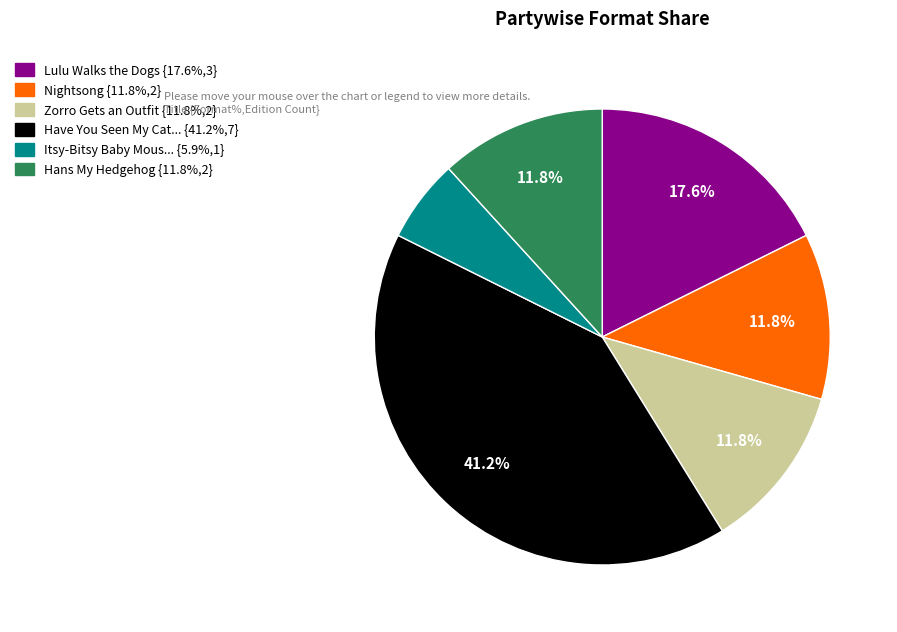

Is there a majority slice in this chart?

No